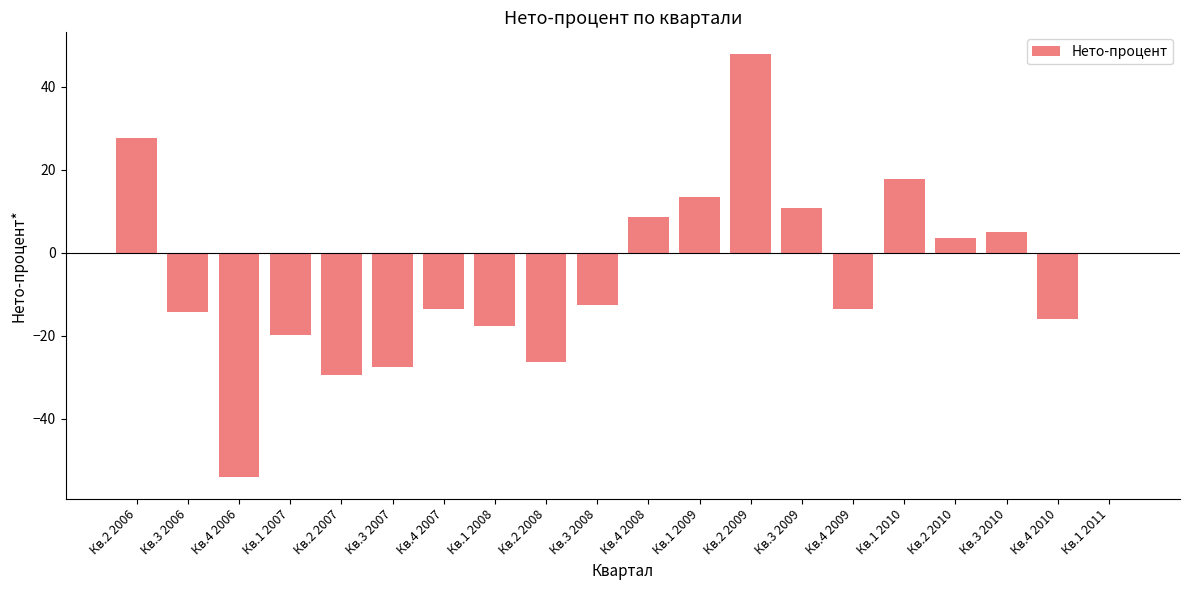

How many values exceed -12?

9